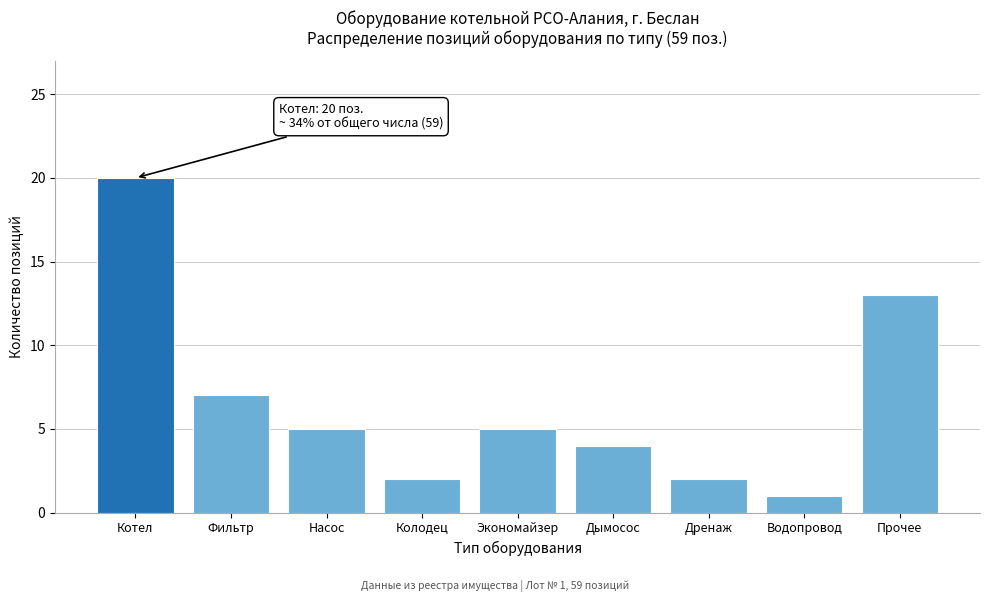

Reading left to right, what are all the values shown in this chart?

Котел=20	Фильтр=7	Насос=5	Колодец=2	Экономайзер=5	Дымосос=4	Дренаж=2	Водопровод=1	Прочее=13